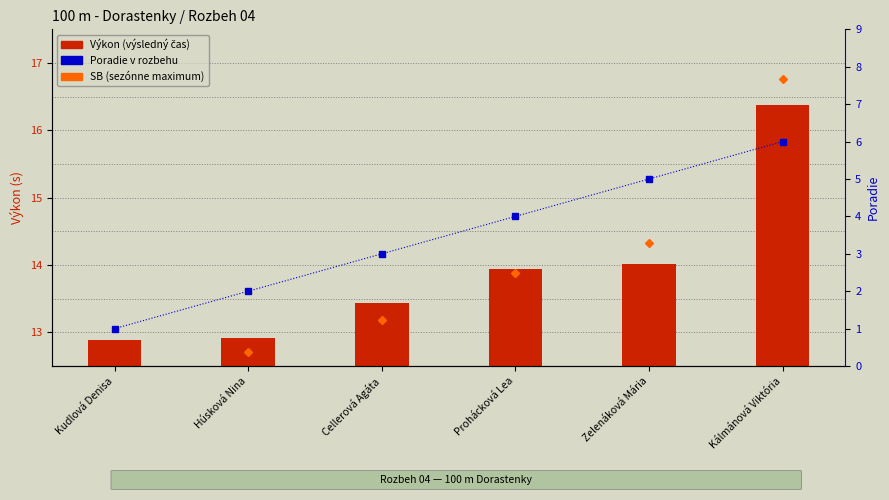

How many data points in Poradie are above 4?

2